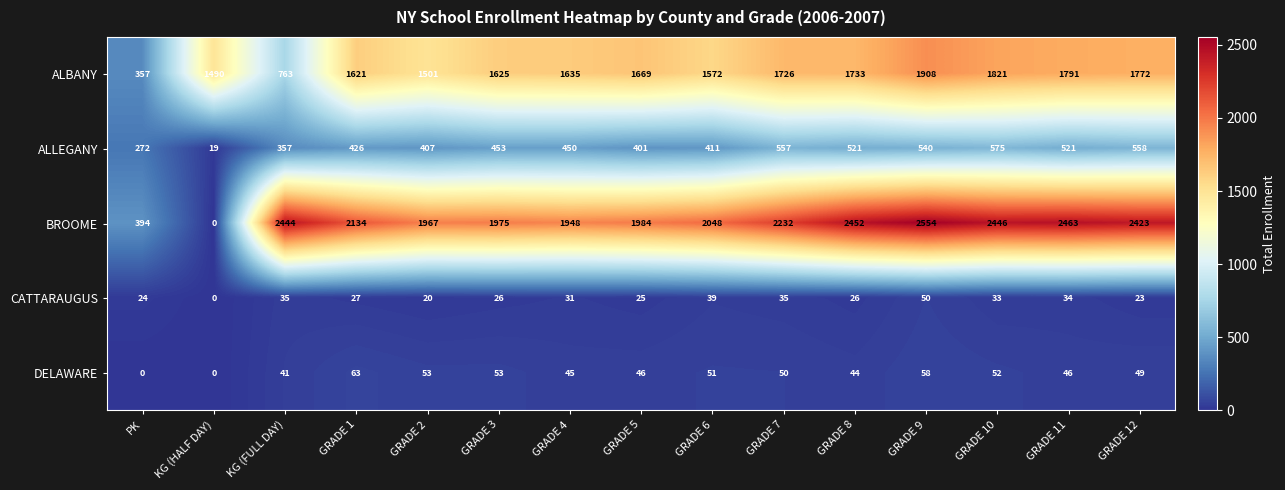

At GRADE 5, list the series in order from largest to smallest.

BROOME, ALBANY, ALLEGANY, DELAWARE, CATTARAUGUS